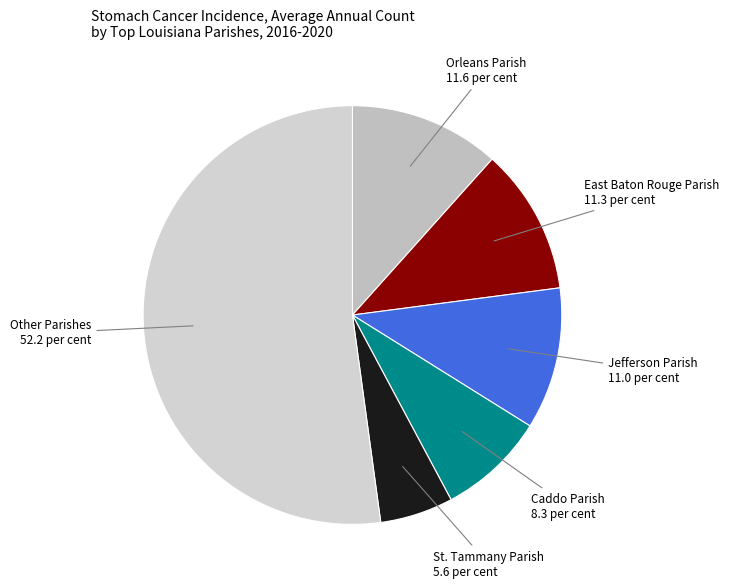

Which slice represents more than half of the pie?

Other Parishes